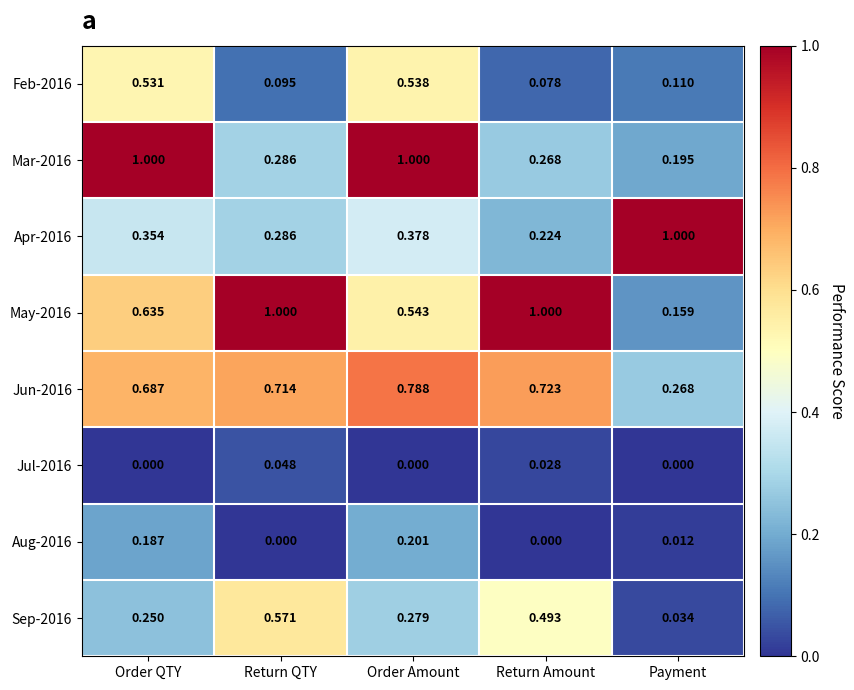

At which category is the sum across all series the highest?

Order Amount